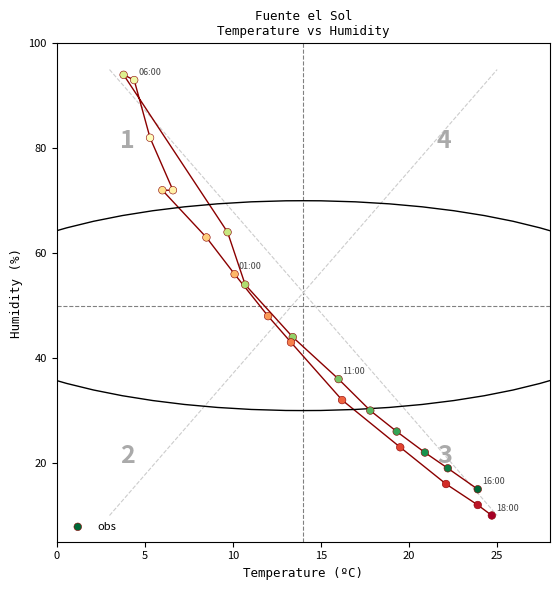

What Y value in the scatter plot is closest to 52?

54